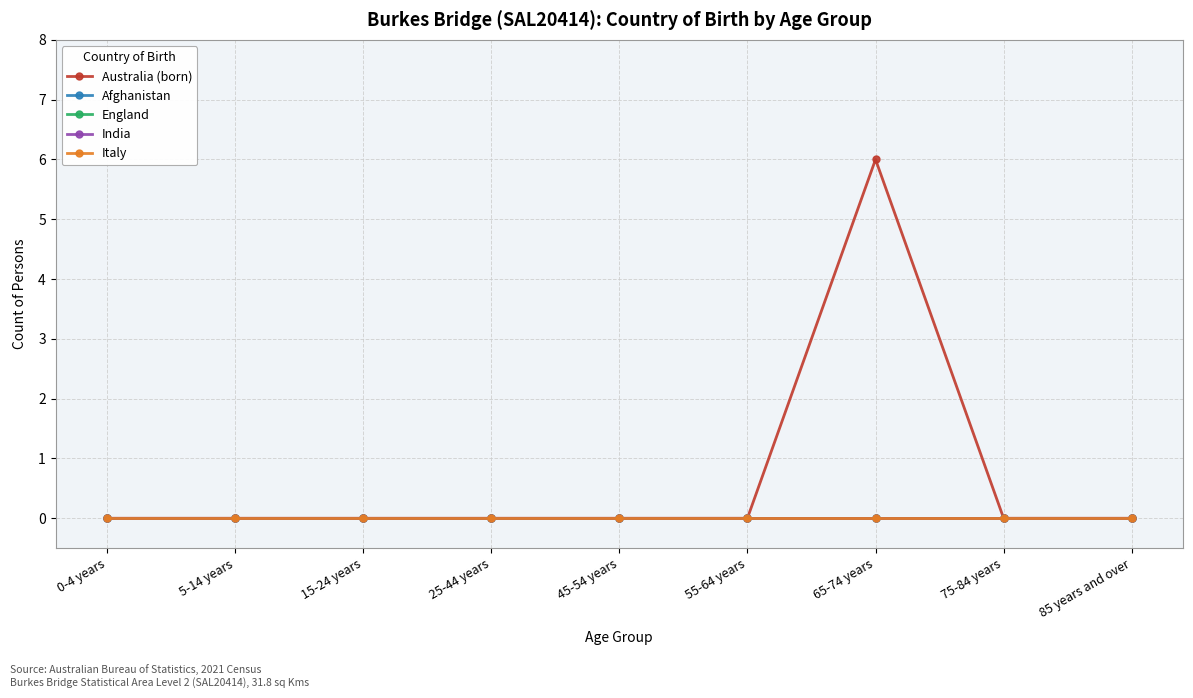

True or false: Australia (born) and Afghanistan cross at least once.

False